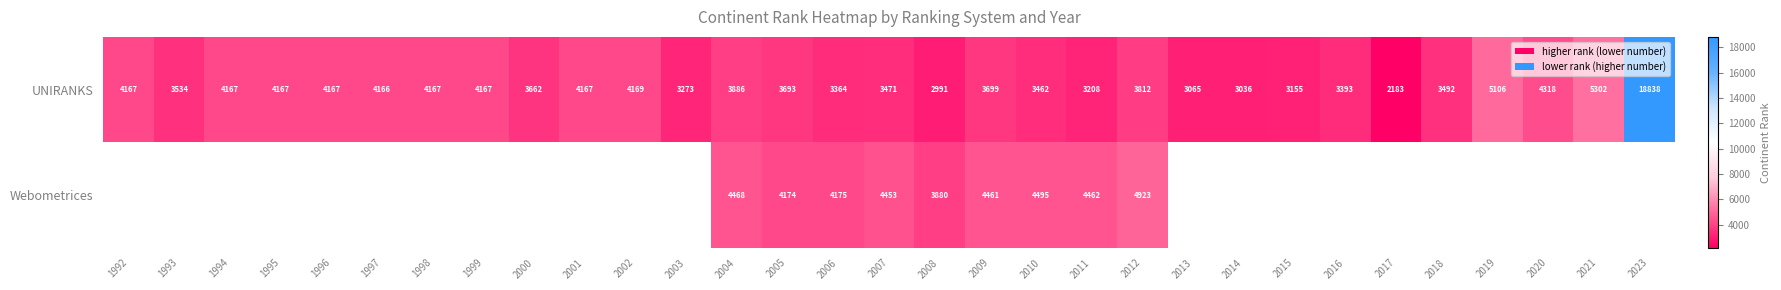

What is the spread (max minus min) of values at 2005?

481